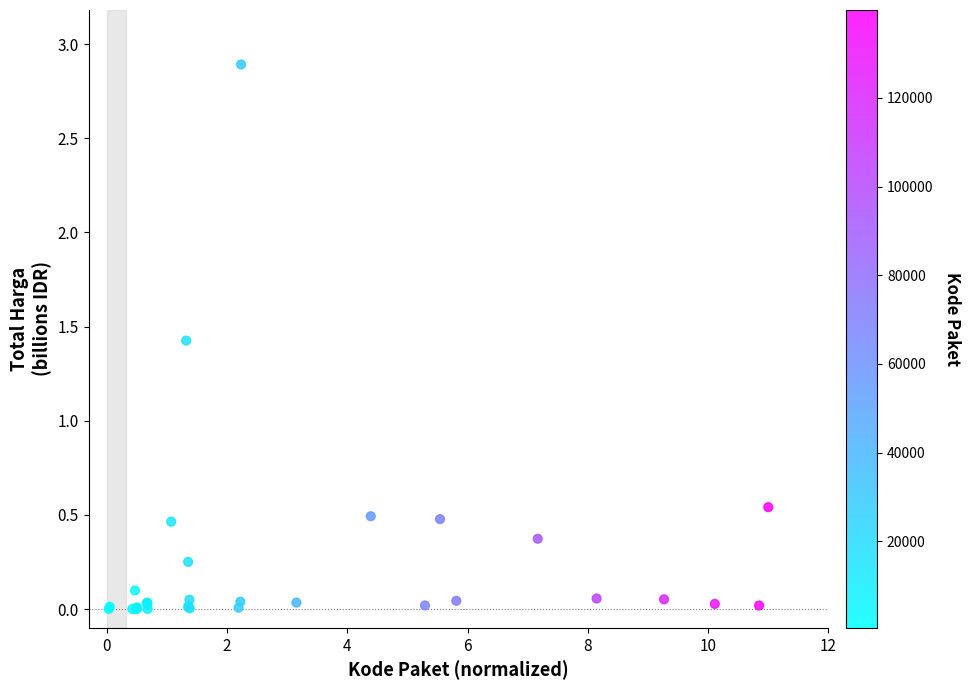

What Y value in the scatter plot is closest to 1?

1.4